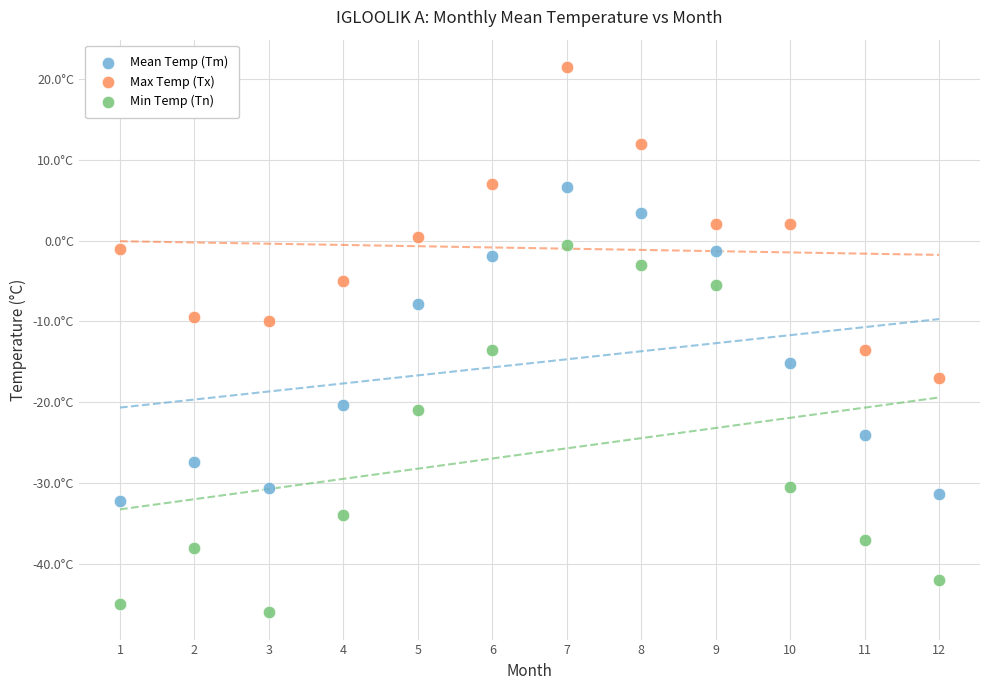

Which series reaches the minimum Y coordinate?

Min Temp (Tn)